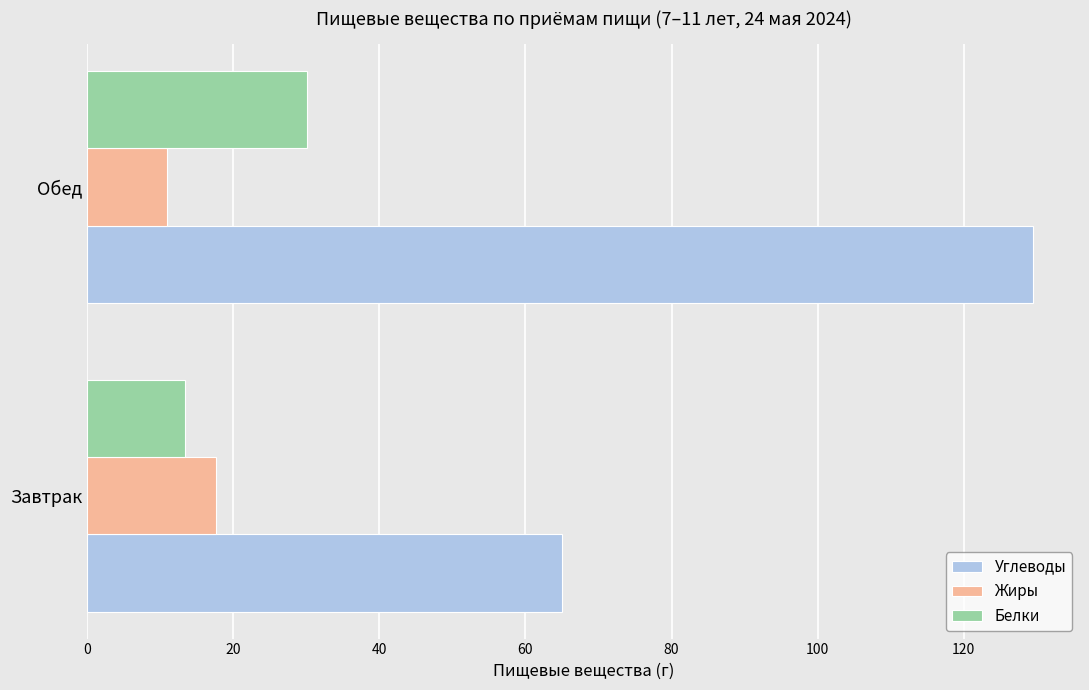

Rank the categories by Белки value from lowest to highest.

Завтрак, Обед